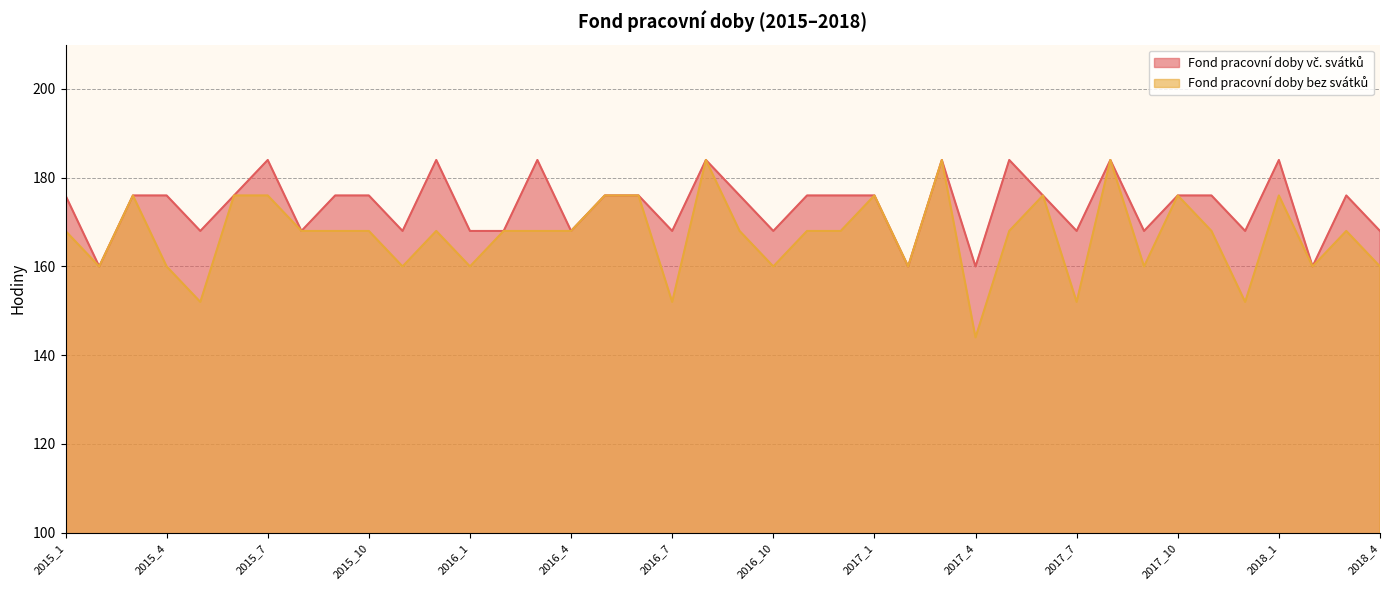

What is the label of the 38th point from the right?

2015_3